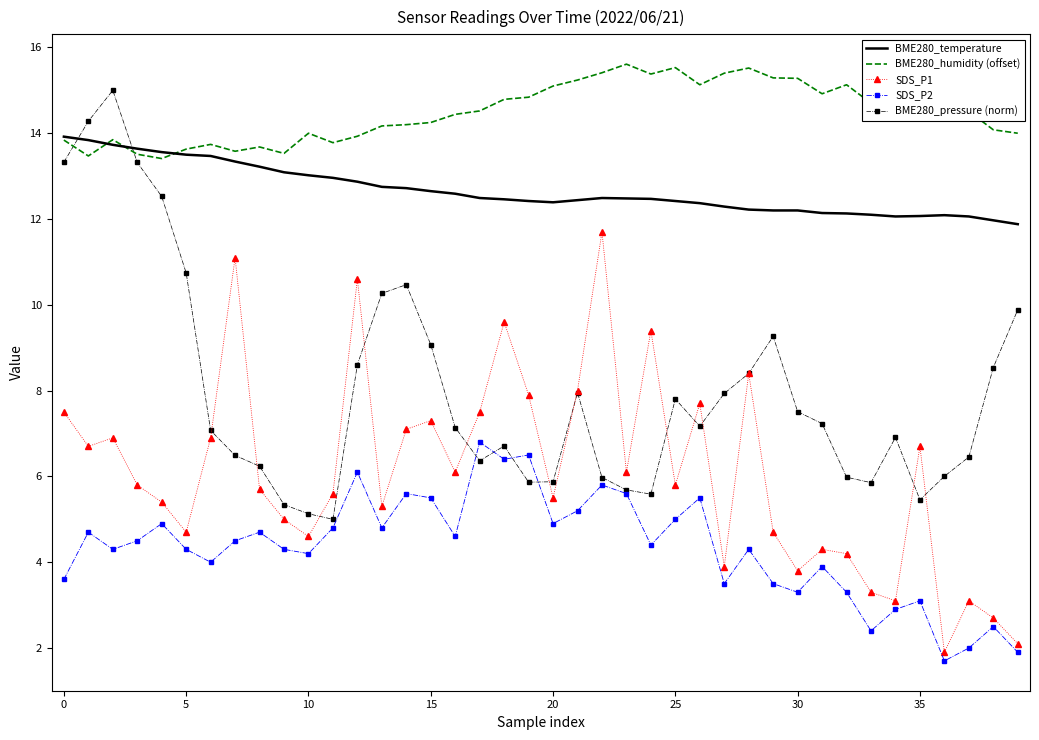

List the series in order of their overall mean, lowest first.

SDS_P2, SDS_P1, BME280_pressure (norm), BME280_temperature, BME280_humidity (offset)